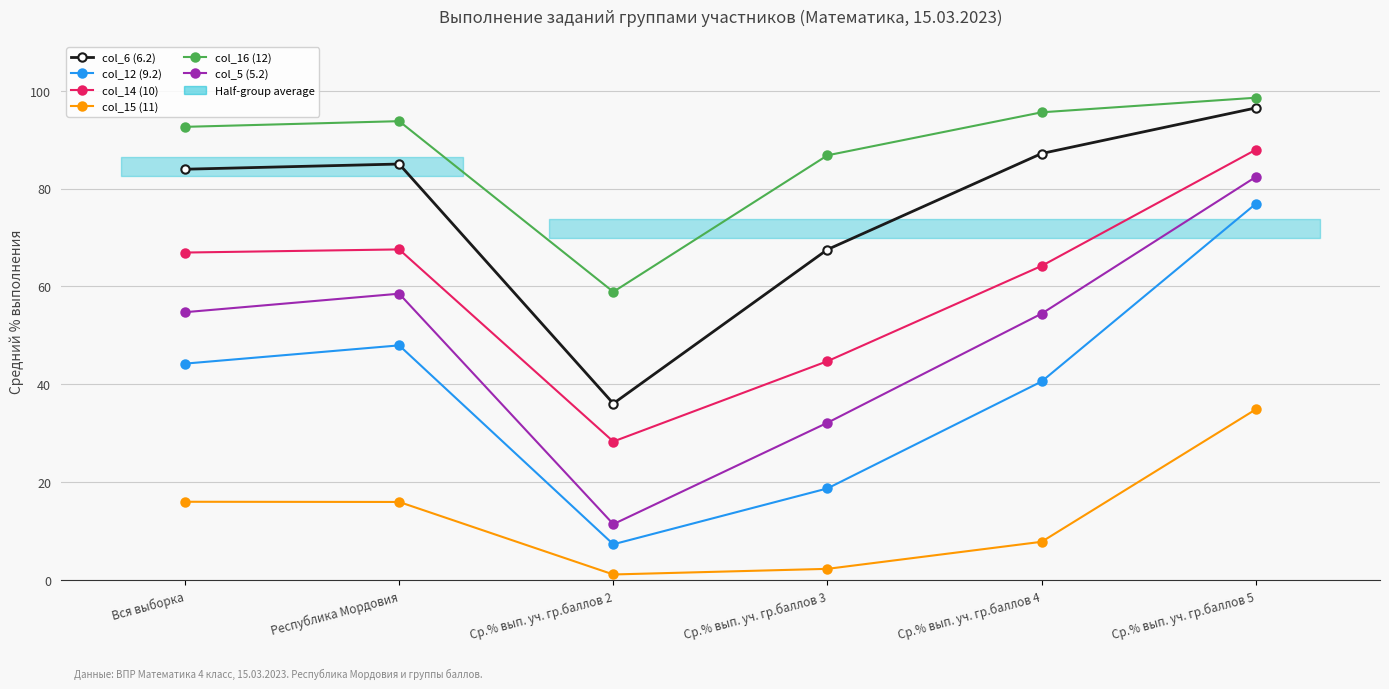

At Ср.% вып. уч. гр.баллов 5, list the series in order from smallest to largest.

col_15 (11), col_12 (9.2), col_5 (5.2), col_14 (10), col_6 (6.2), col_16 (12)